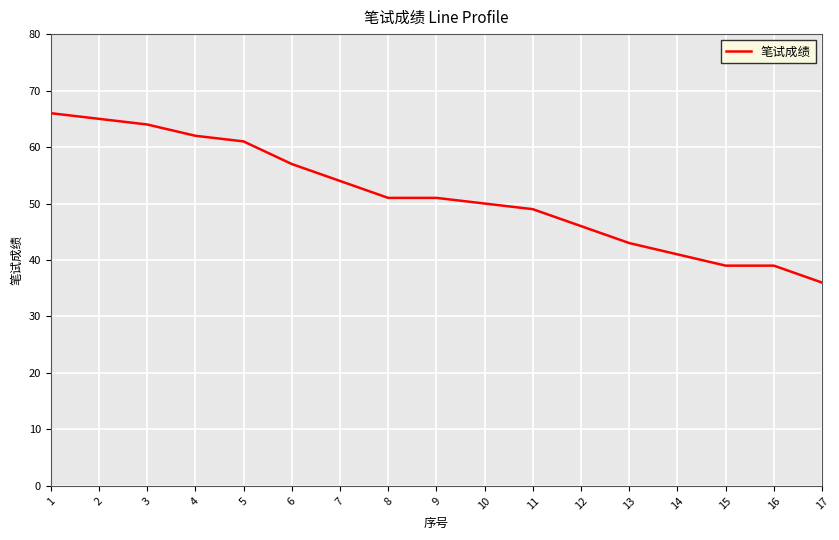

True or false: there are more than 2 points higher than both neighbors.

False